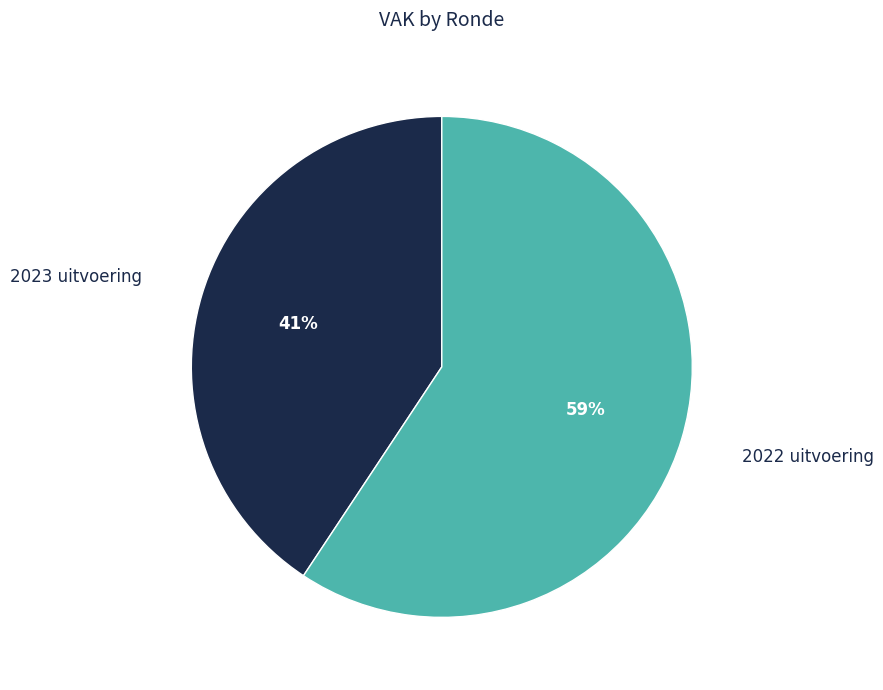

Rank the categories by value from highest to lowest.

2022 uitvoering, 2023 uitvoering